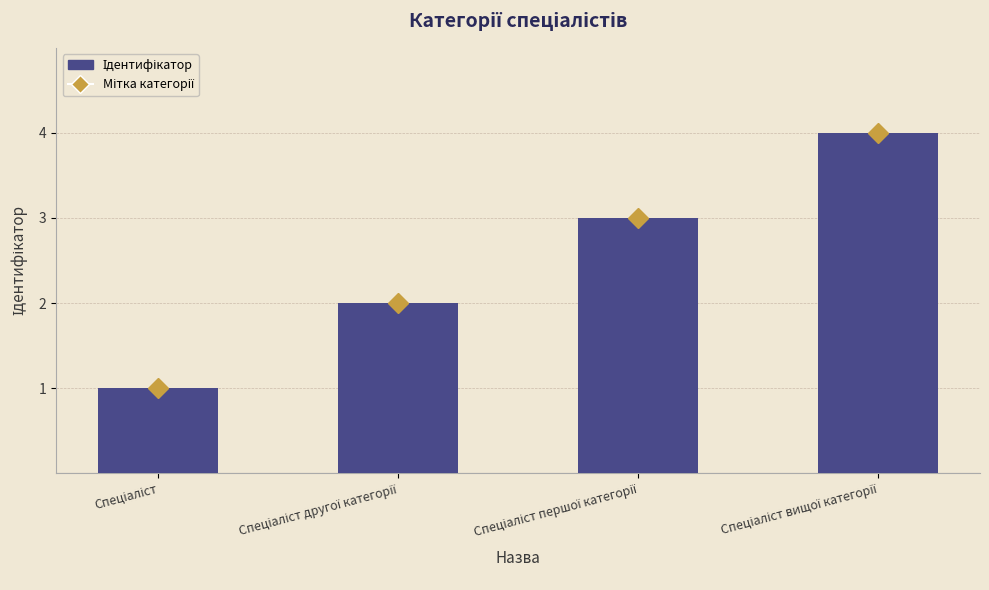

What is the difference between the second highest and second lowest values?

1